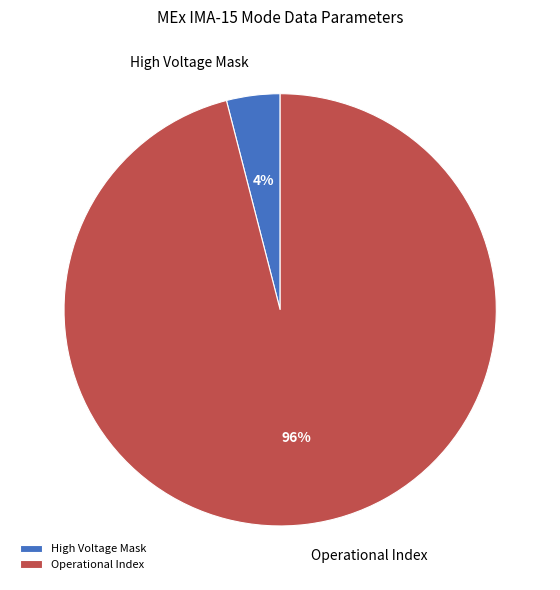

Does Operational Index represent more than half of the total?

Yes